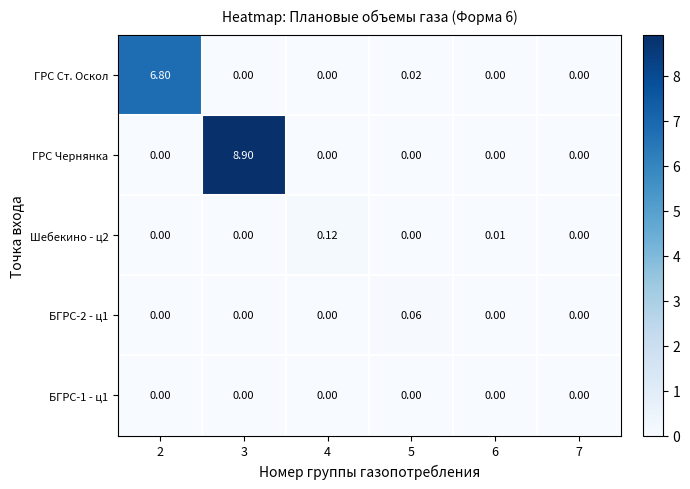

Which series changed the most between 2 and 7?

ГРС Ст. Оскол